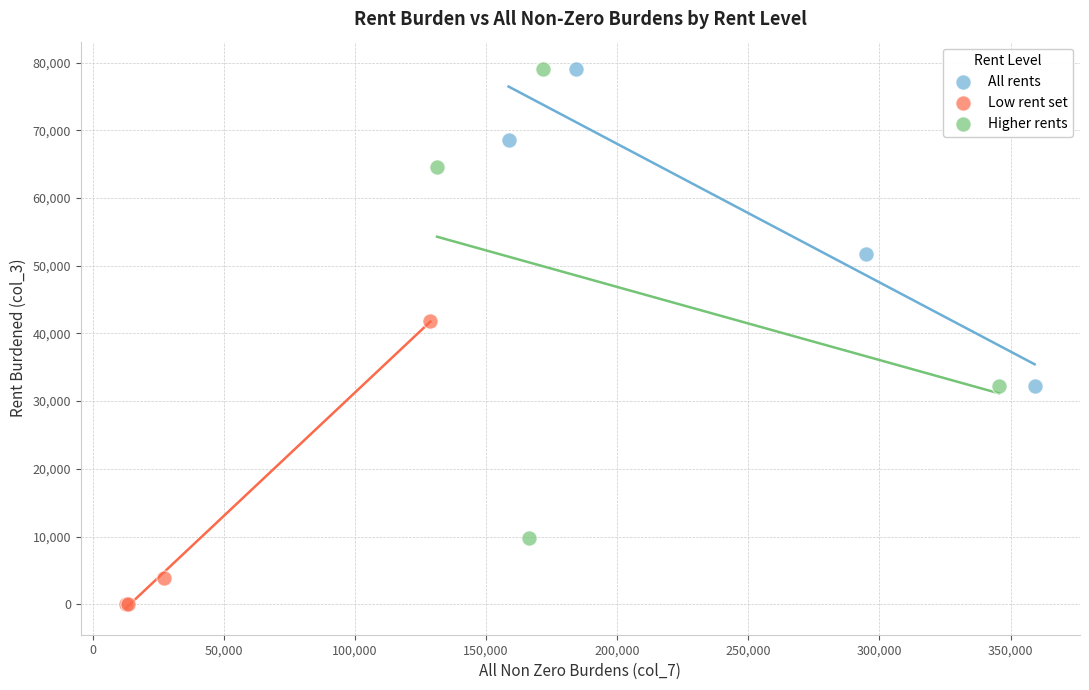

Which series reaches the minimum Y coordinate?

Low rent set